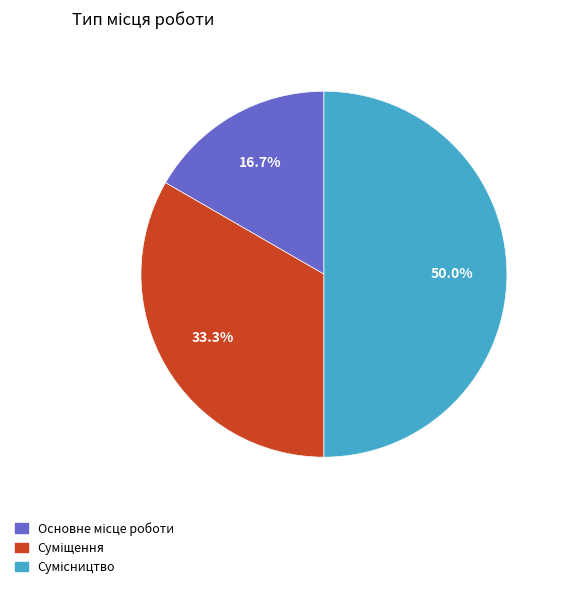

What is the largest slice in the pie chart?

Сумісництво